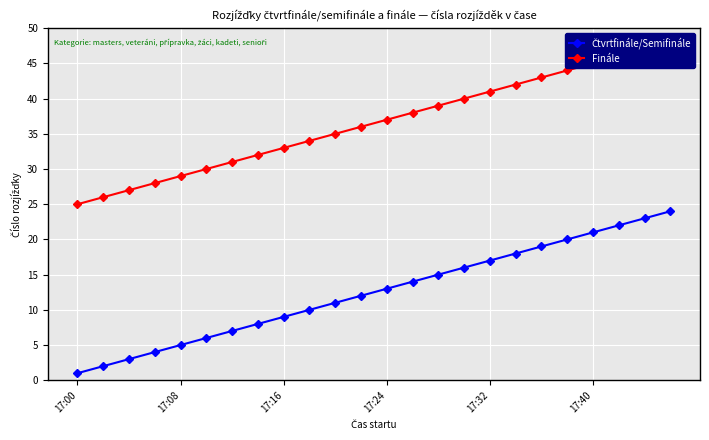

What is the approximate value of Finále at 11, to the nearest 5?

35